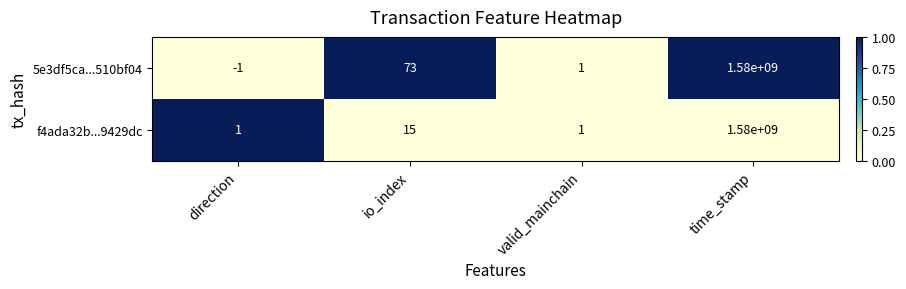

Rank the series at io_index from lowest to highest value.

f4ada32b...9429dc, 5e3df5ca...510bf04